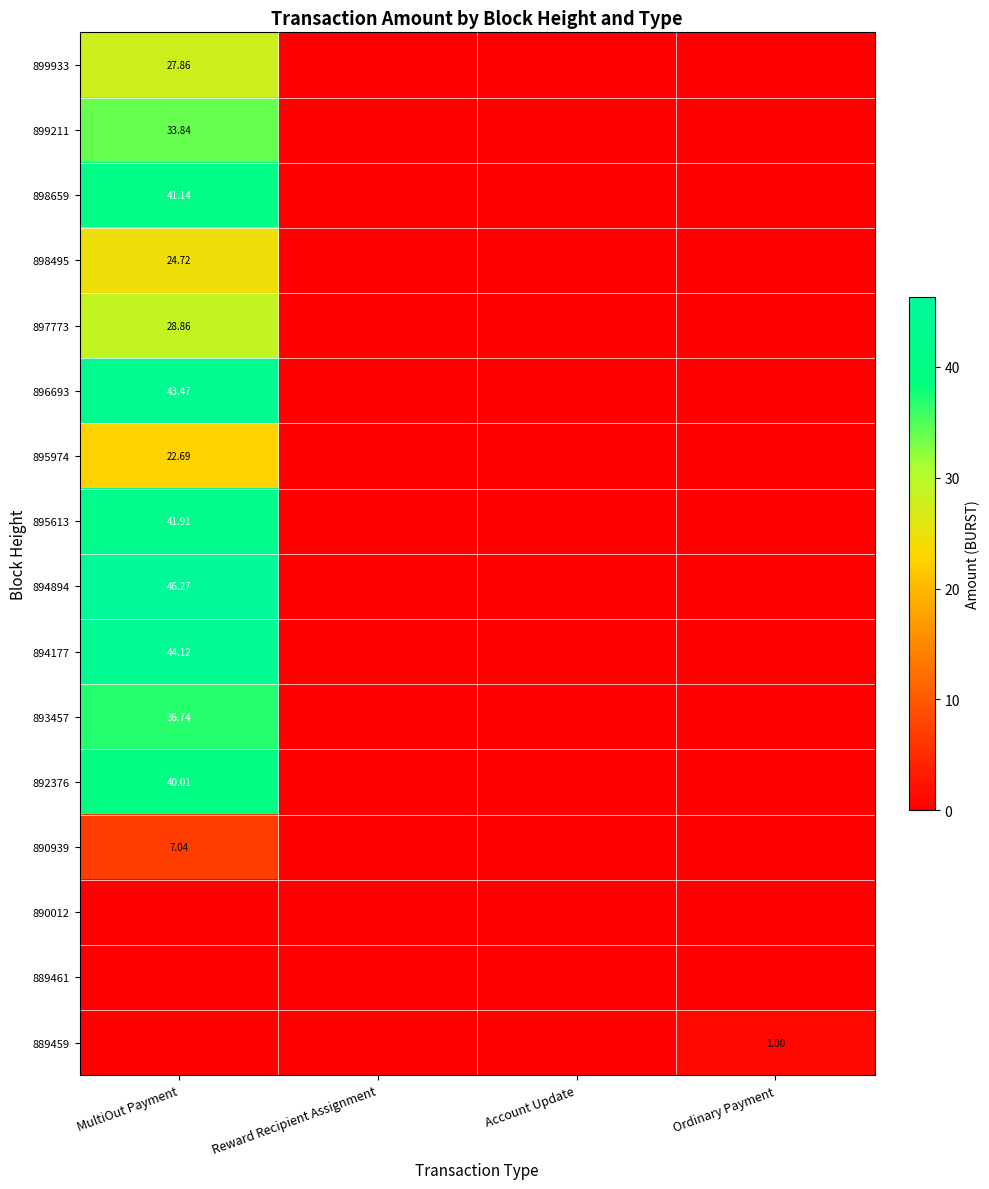

Is it true that 895974 equals 13.1 at Account Update?

False